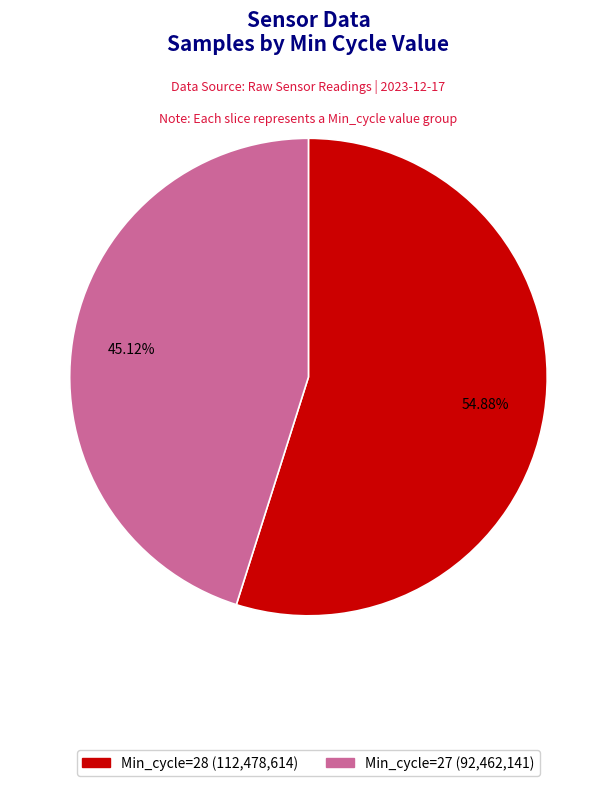

Does any single category account for the majority?

Yes